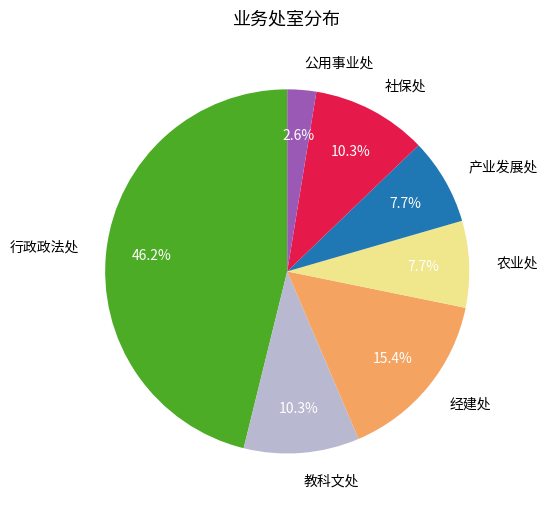

Is there any slice that represents more than half of the pie?

No